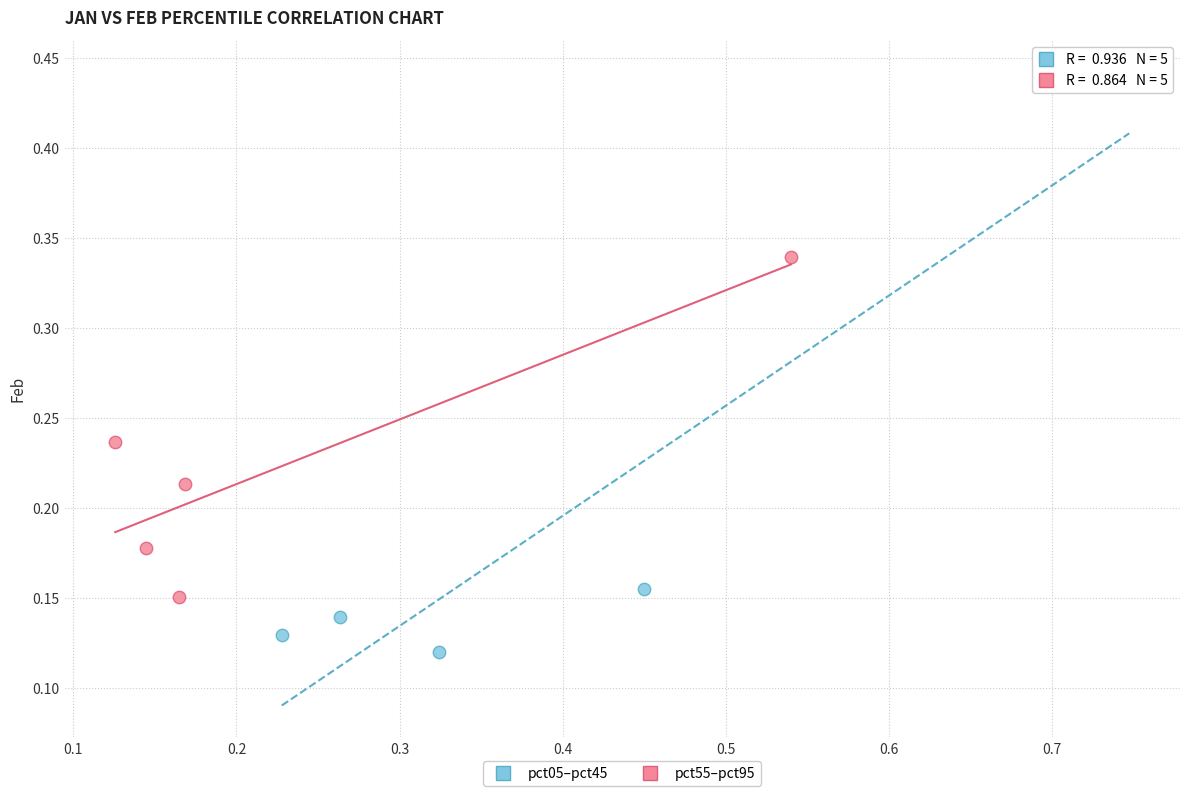

Which series contains the highest Y value?

pct05–pct45